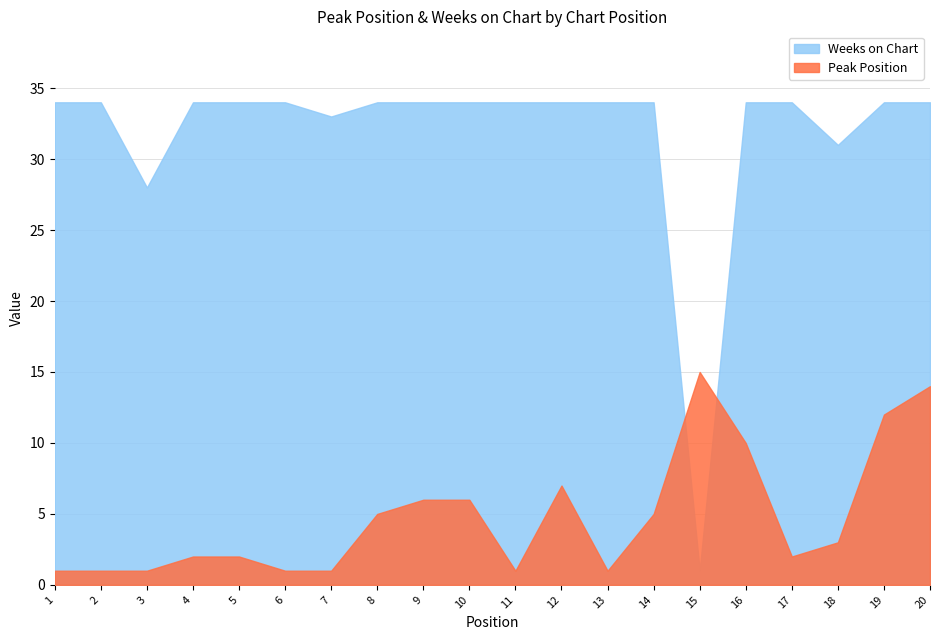

What is the maximum value for Peak Position?

15